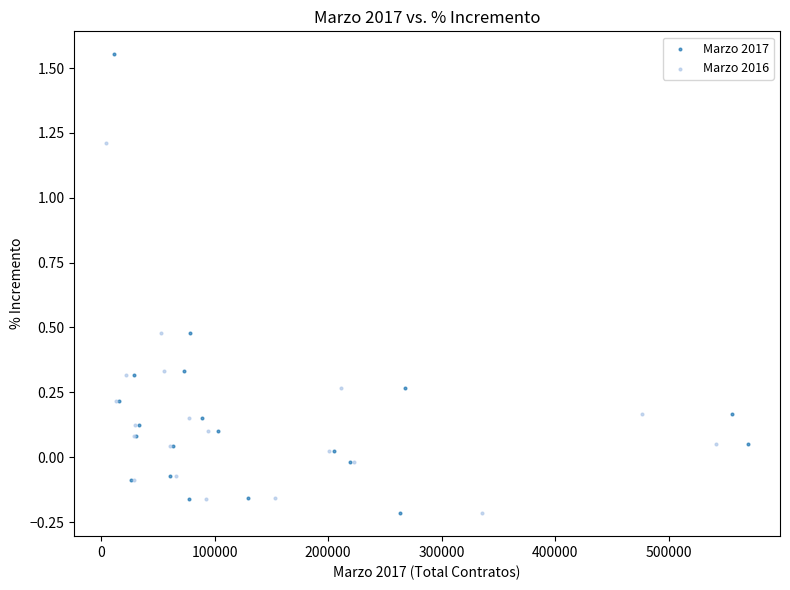

Which series contains the highest Y value?

Marzo 2017